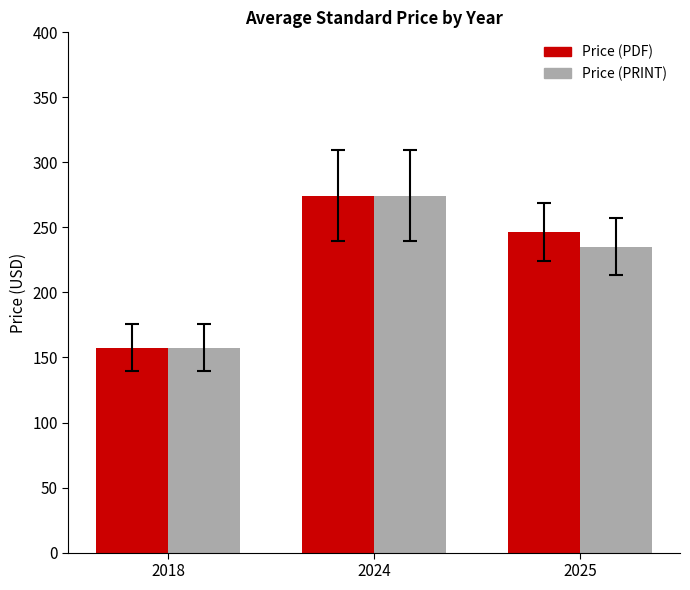

Are the bars horizontal?

No